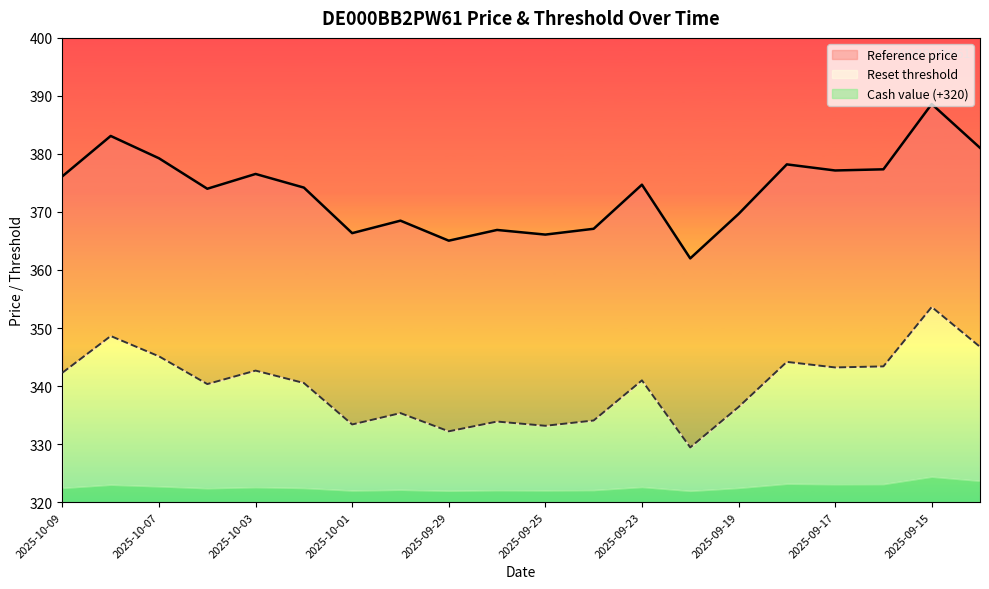

What is the difference between the highest and lowest values at 2025-09-30?

33.2